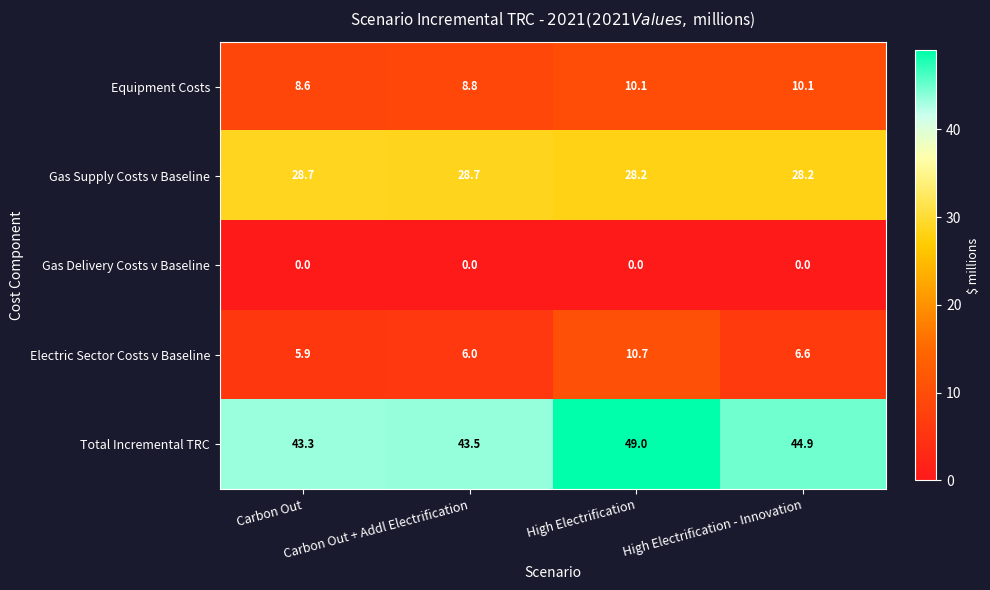

Which series has the largest total across all categories?

Total Incremental TRC